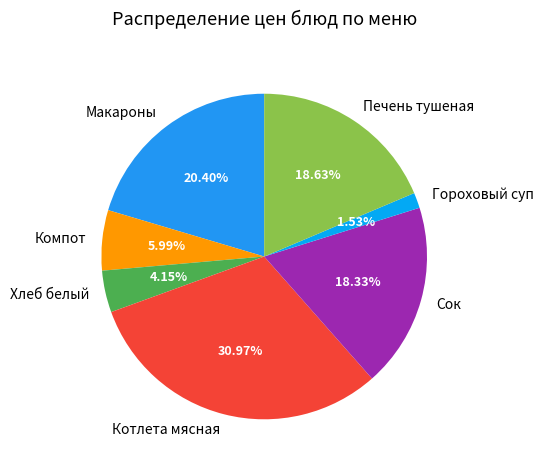

Is there any slice that represents more than half of the pie?

No